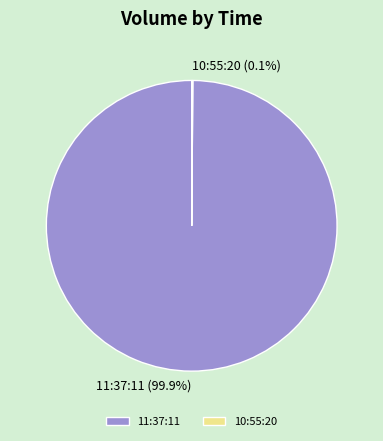

What portion of the pie excludes 11:37:11?

0.1%